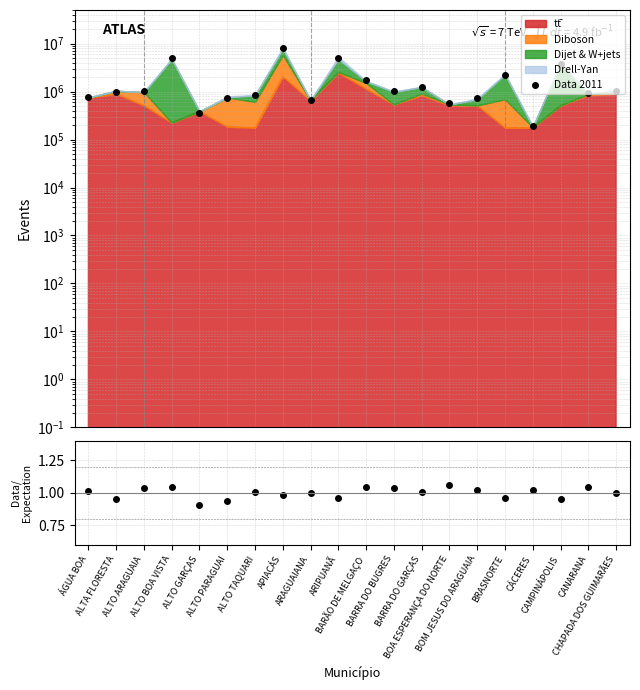

Between ALTA FLORESTA and ALTO GARÇAS, which series saw the biggest shift?

Data 2011